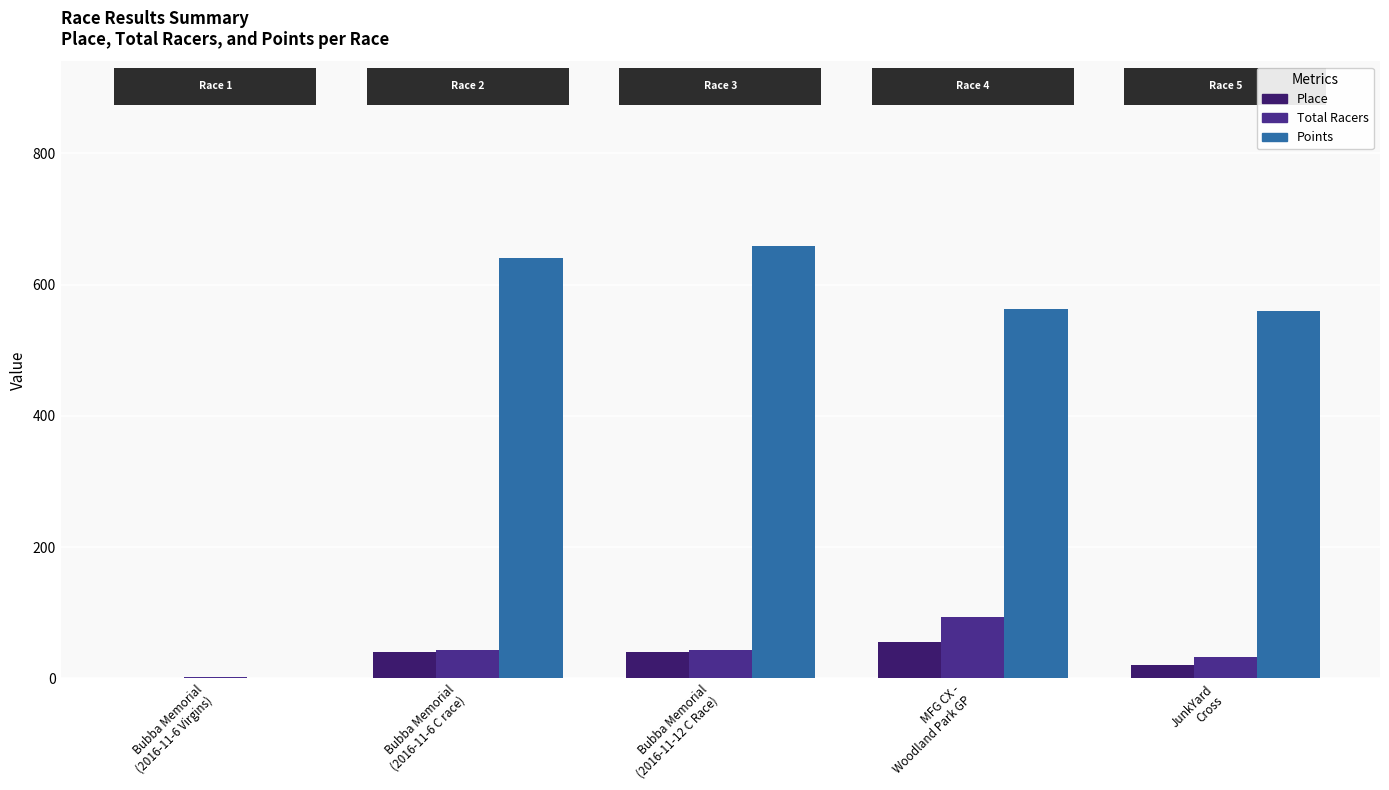

Reading left to right, transcribe all the data shown in this chart.

Place: 1.0	41.0	41.0	56.0	20.0
Total Racers: 2.0	44.0	44.0	94.0	32.0
Points: 0.0	640.6	658.9	562.6	560.5